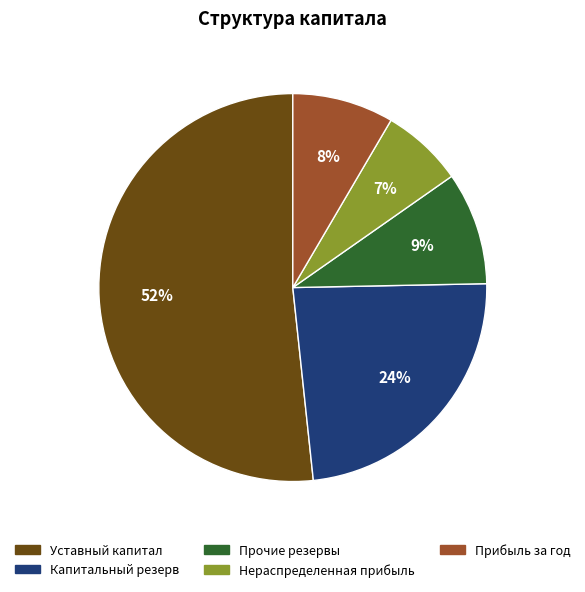

Is the sum of Капитальный резерв and Нераспределенная прибыль greater than half?

No